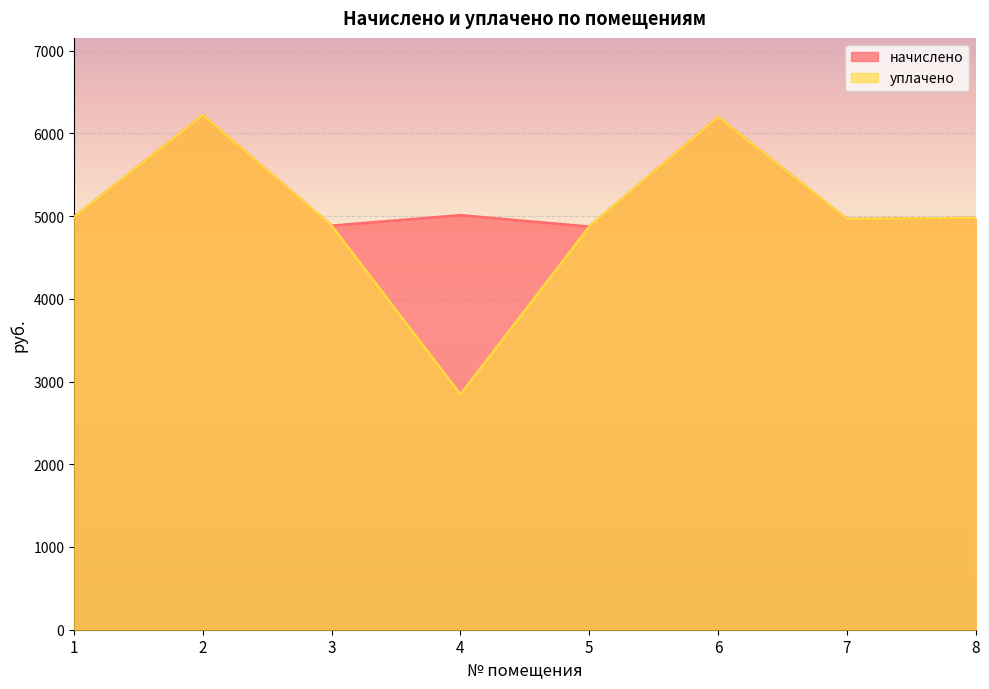

True or false: начислено and уплачено intersect in this chart.

False